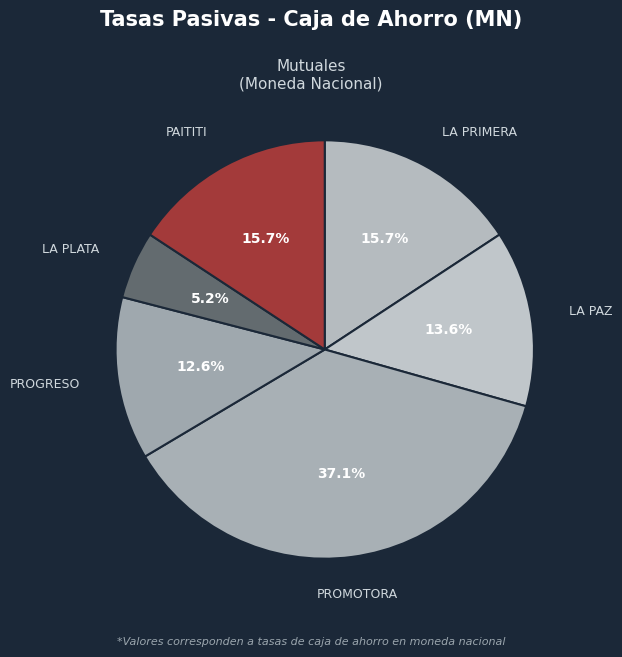

Which slice is the smallest?

LA PLATA